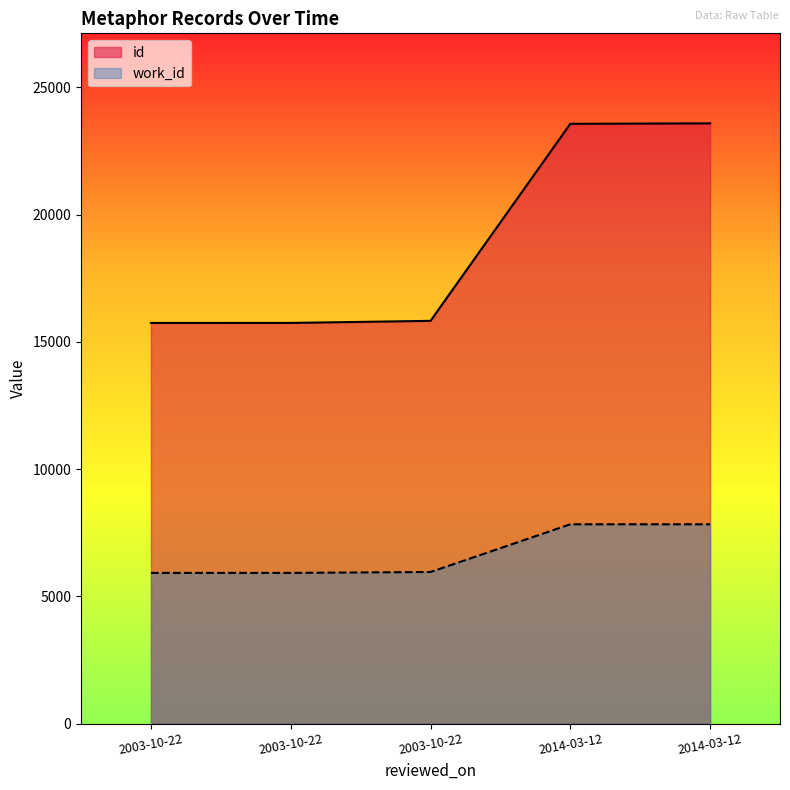

What is the difference between the highest and lowest values at 2003-10-22?

9822